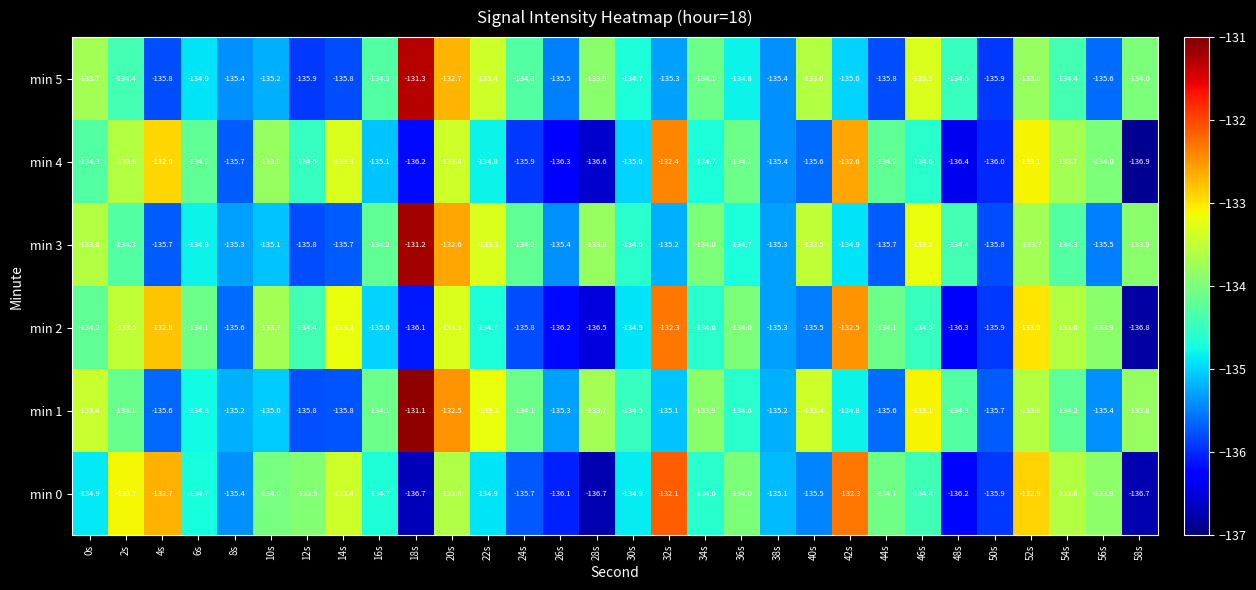

Which series has the widest spread of values?

min 1